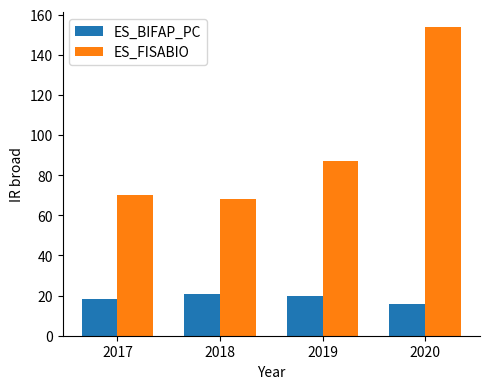

Which series has the largest range (max minus min)?

ES_FISABIO